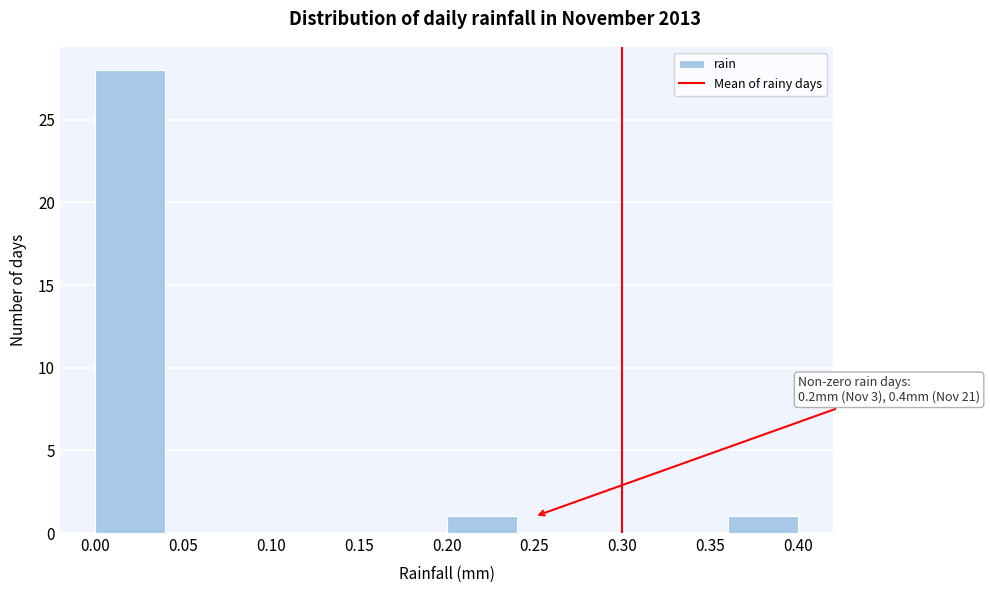

Over which range of the x-axis is the bar tallest?

0.00 to 0.04